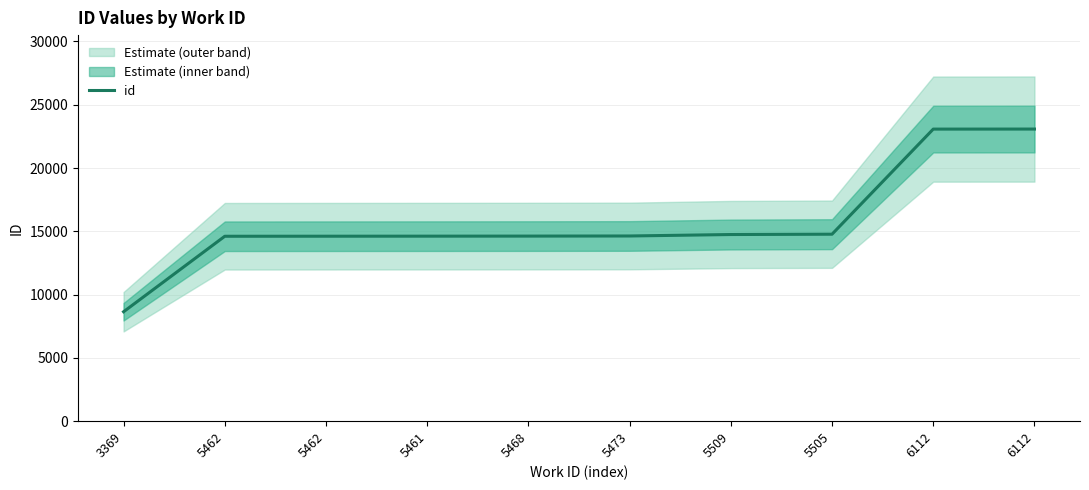

Where is the data nearest to the value 15862?

5505